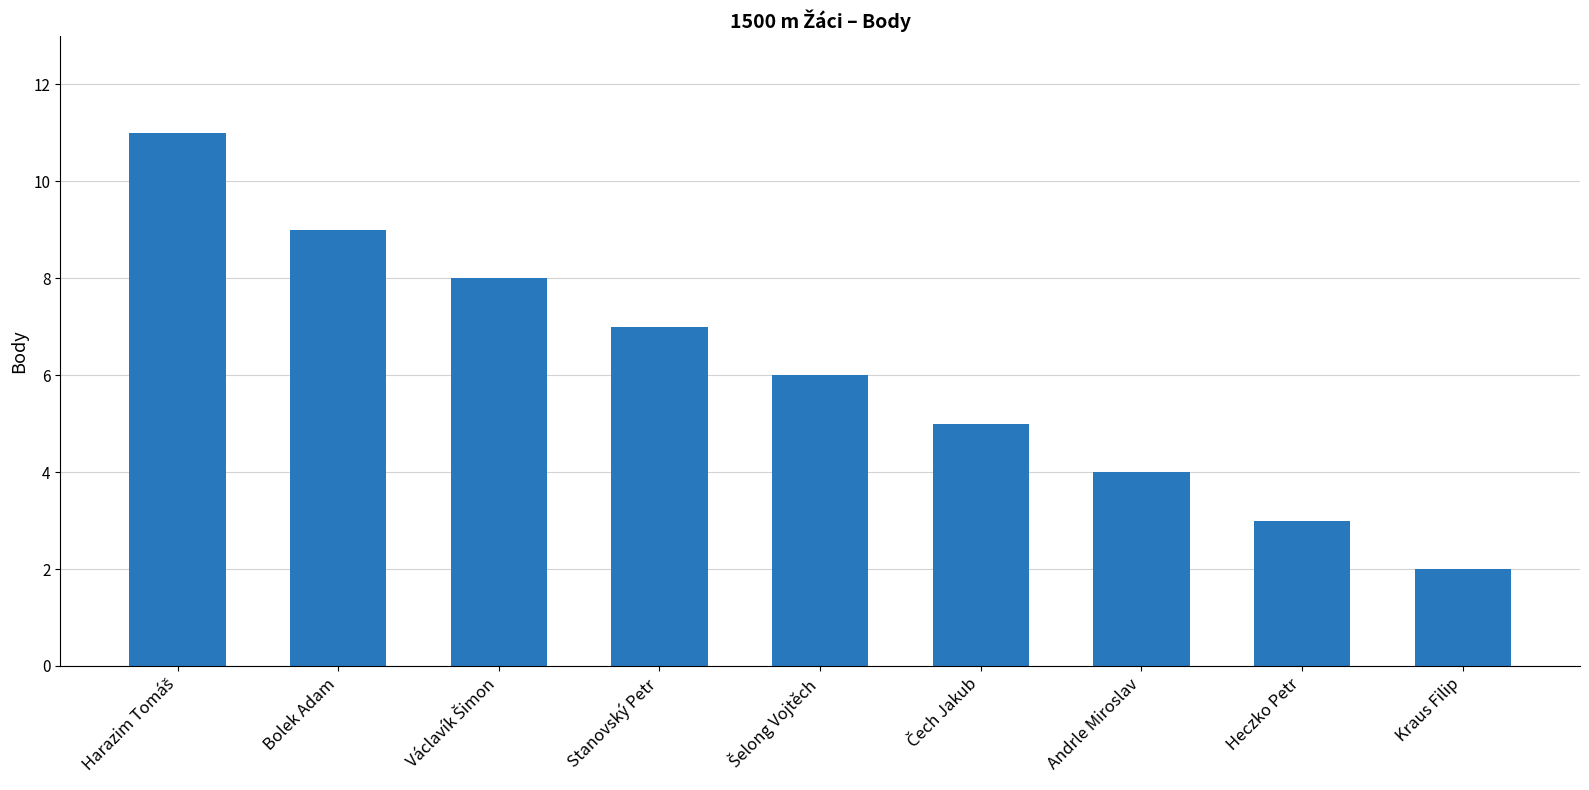

What is the maximum value shown in the chart?

11